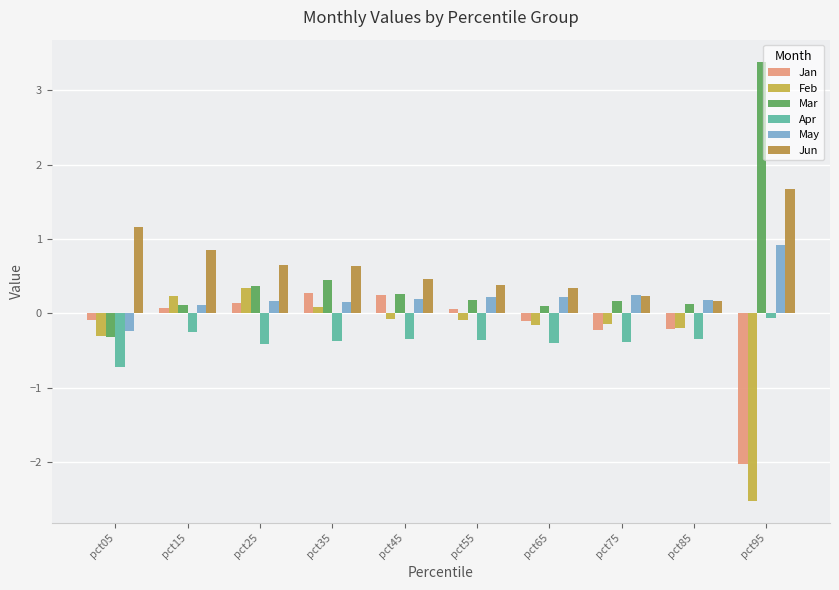

What is the smallest value displayed?

-2.5